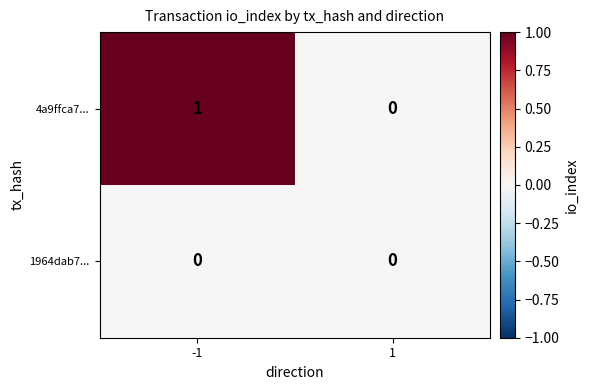

Which series has the widest spread of values?

4a9ffca7...